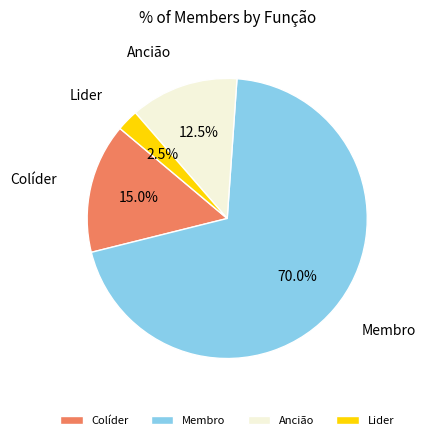

Rank the categories by value from lowest to highest.

Lider, Ancião, Colíder, Membro